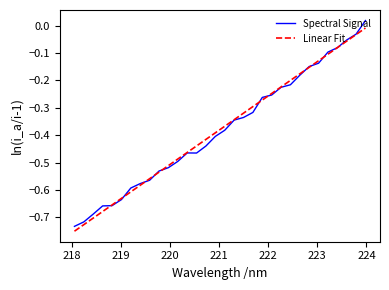

Which series has the largest range (max minus min)?

Spectral Signal